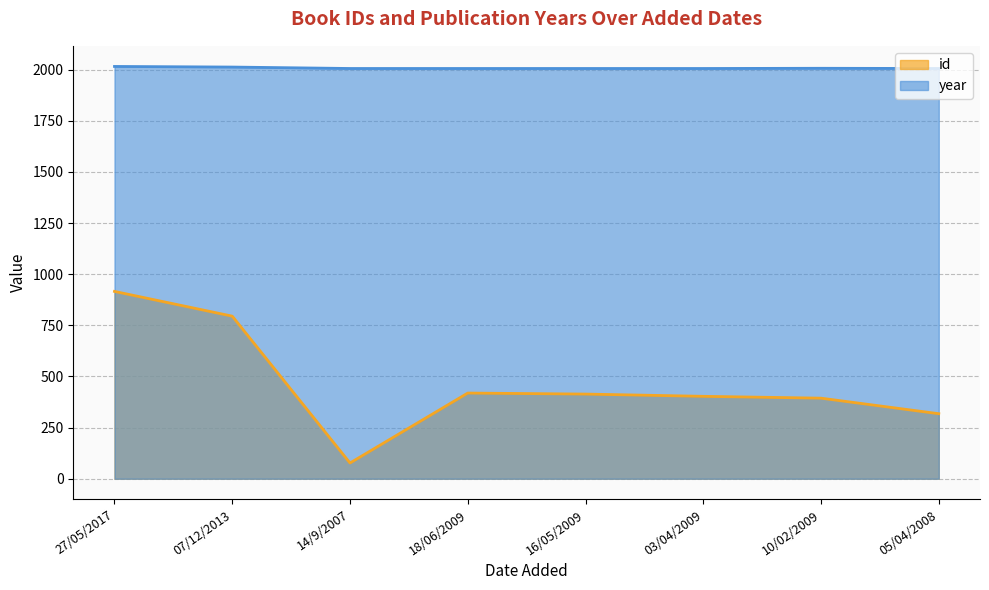

True or false: id and year intersect in this chart.

False